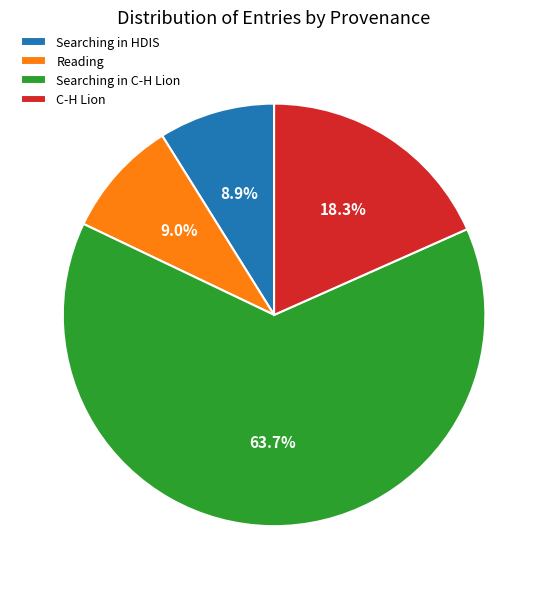

Which slice is the largest?

Searching in C-H Lion